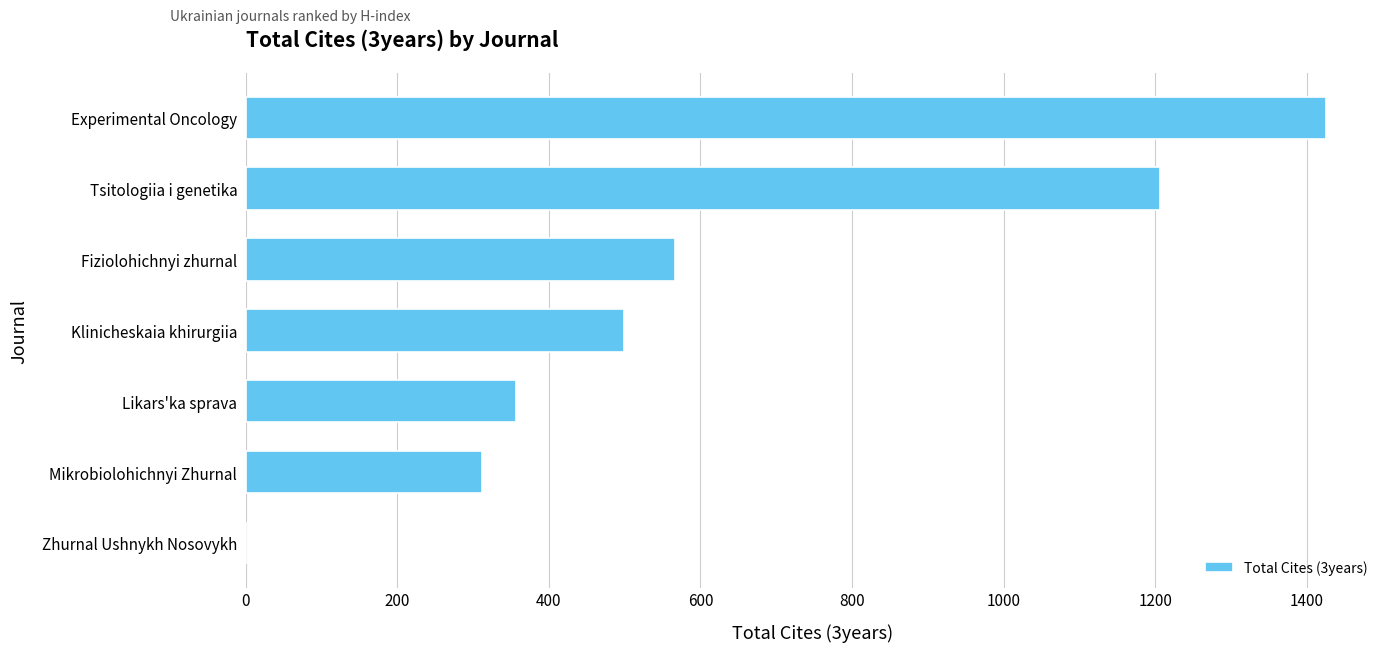

What is the sum of the values at Experimental Oncology and Klinicheskaia khirurgiia?

1924